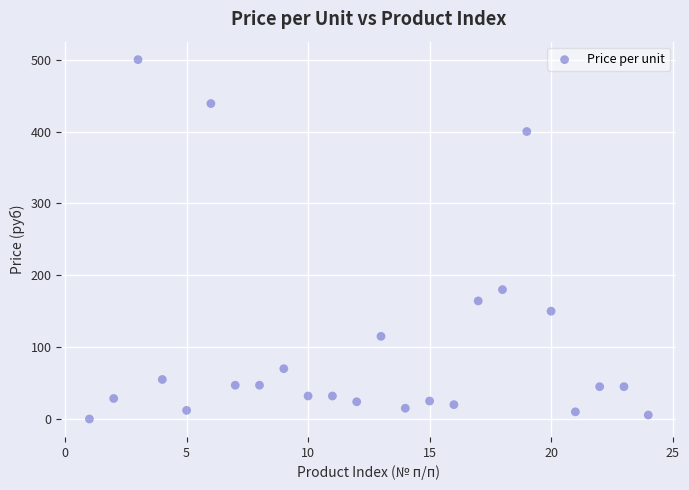

What Y value in the scatter plot is closest to 250?

180.0